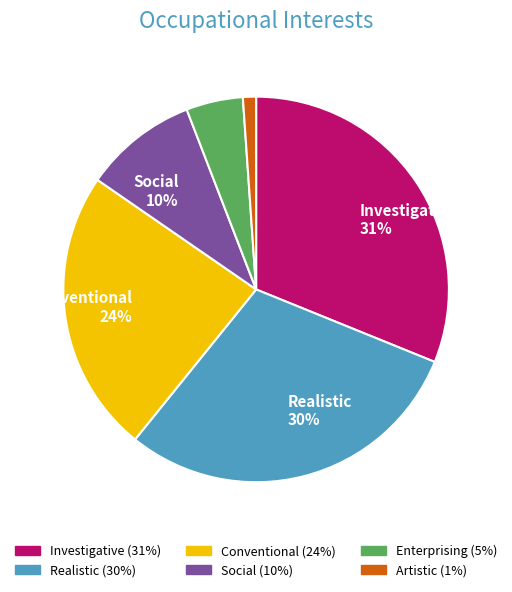

To the nearest percent, what is the difference between the largest and smallest slice percentages?

30%